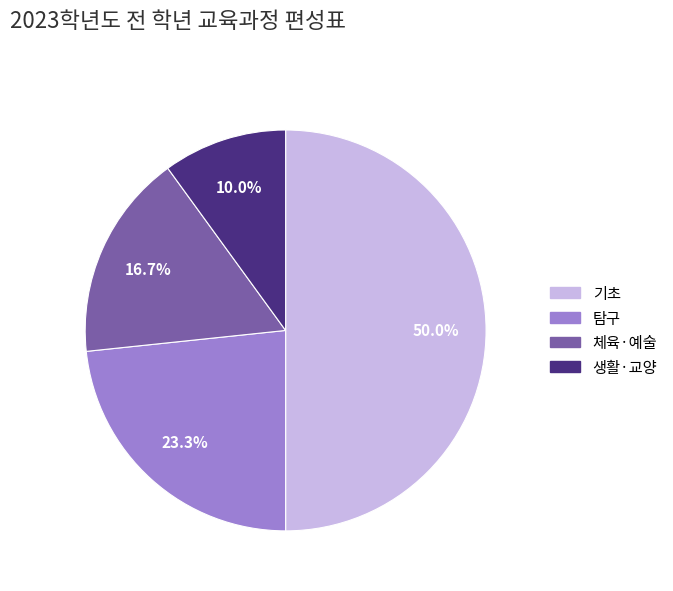

To the nearest percent, what percentage of the pie is 기초?

50%